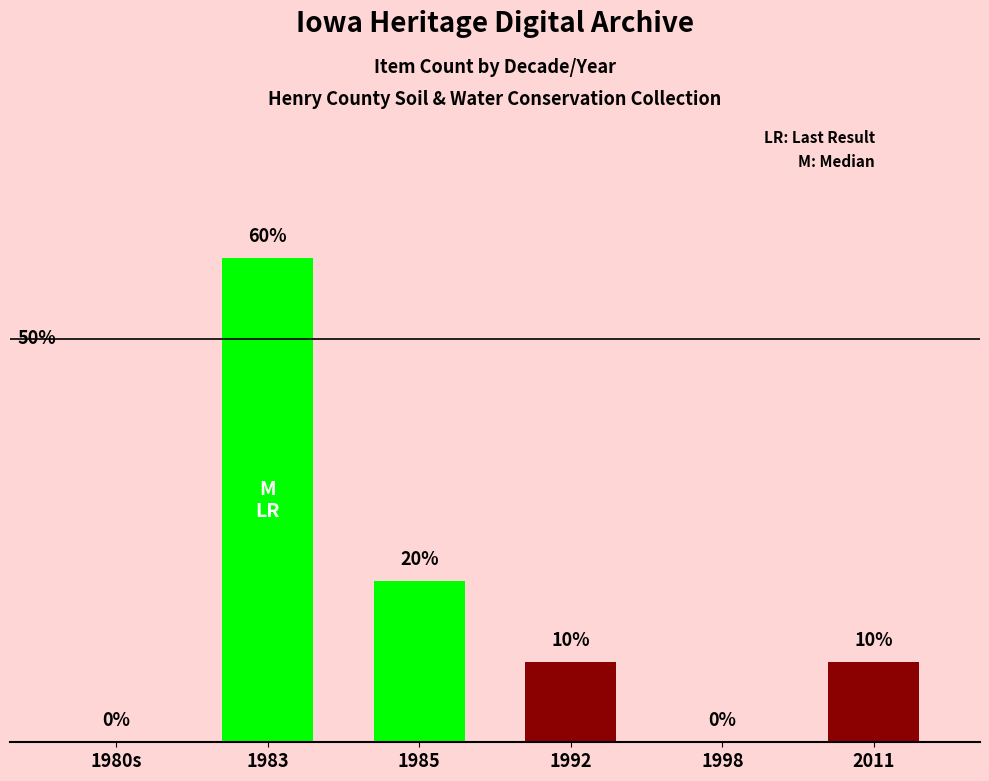

How many values are above zero?

4